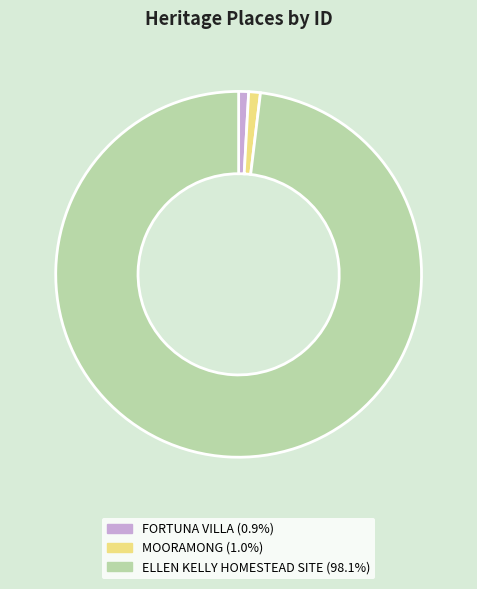

Does FORTUNA VILLA (0.9%) represent more than half of the total?

No